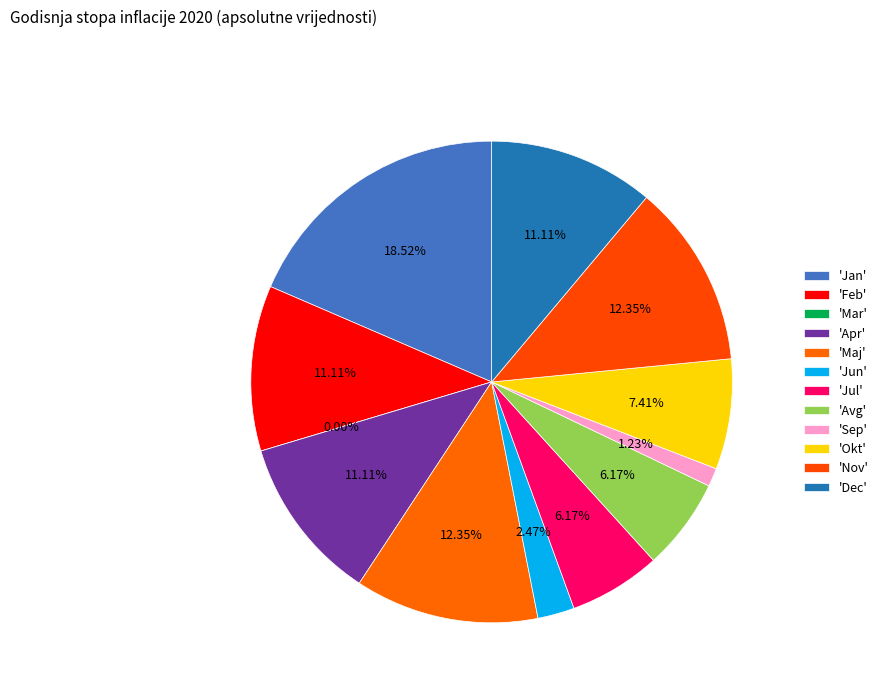

Combined, what portion of the pie is Apr and Sep?

12.3%